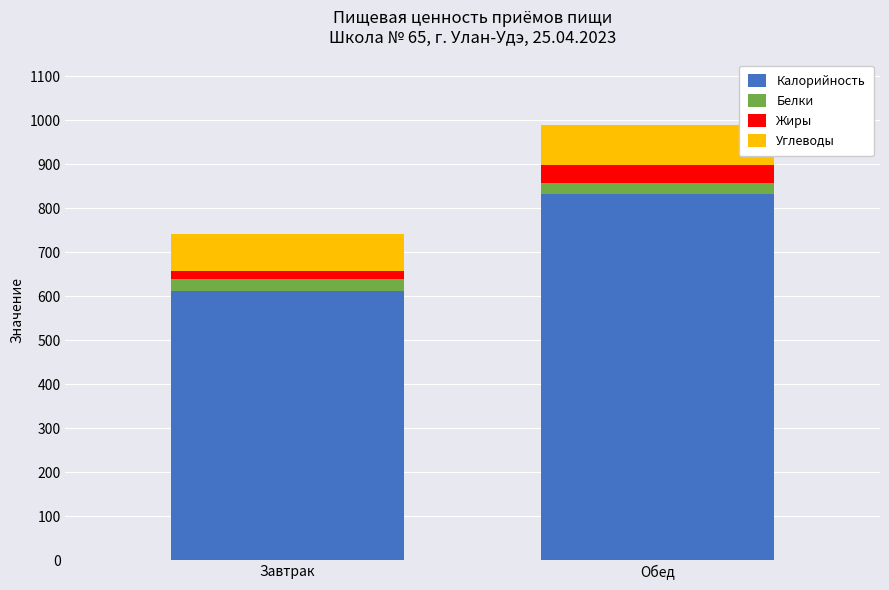

What is the total value across all series at Обед?

990.6